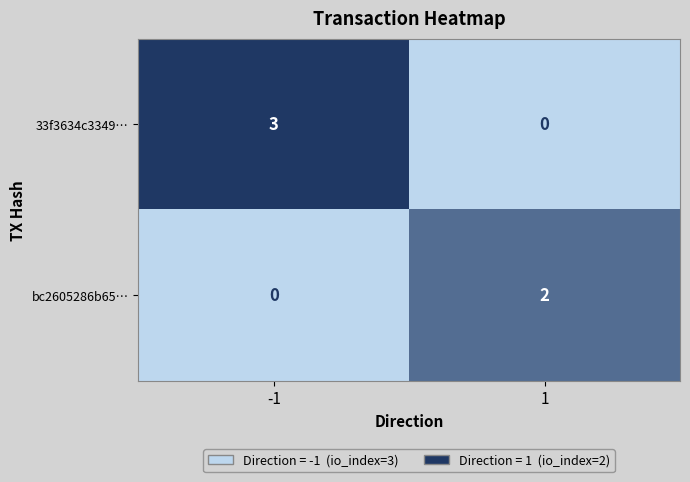

Which series has the largest range (max minus min)?

33f3634c3349…